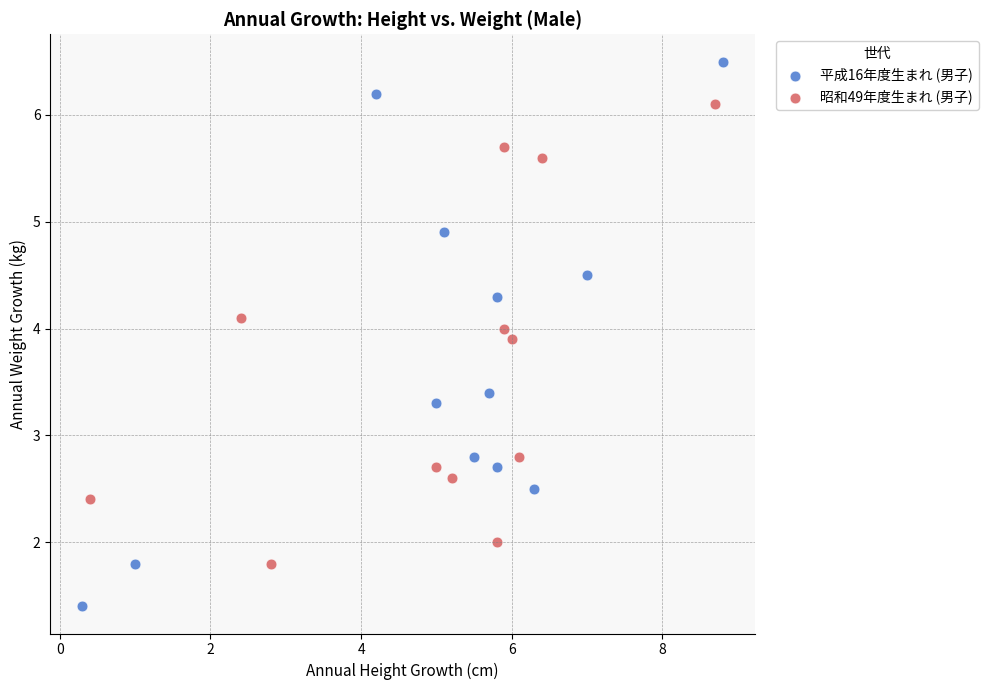

Which series has the widest spread of Y values?

平成16年度生まれ (男子)